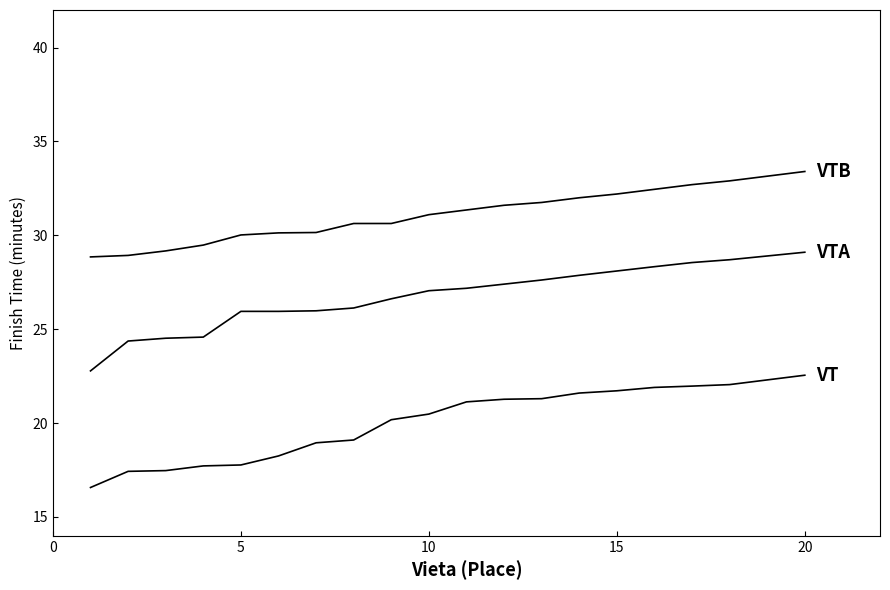

Is this an area chart (filled region under the line)?

No